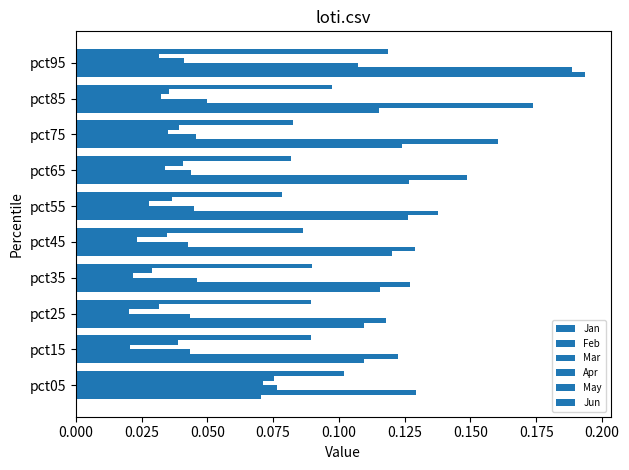

Rank the series by their maximum value, from highest to lowest.

Jan, Feb, Jun, Mar, May, Apr